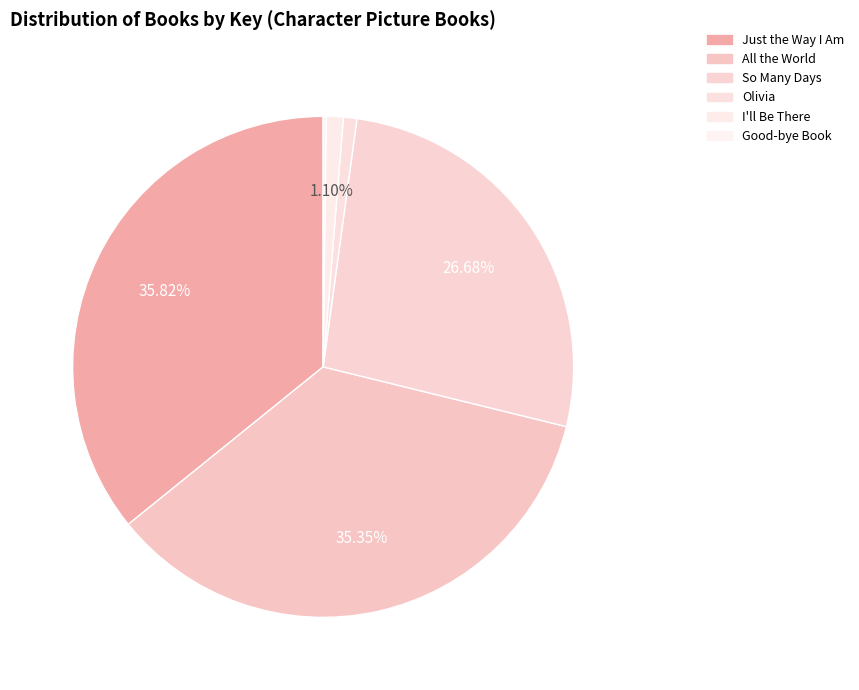

How many segments does this pie chart have?

6